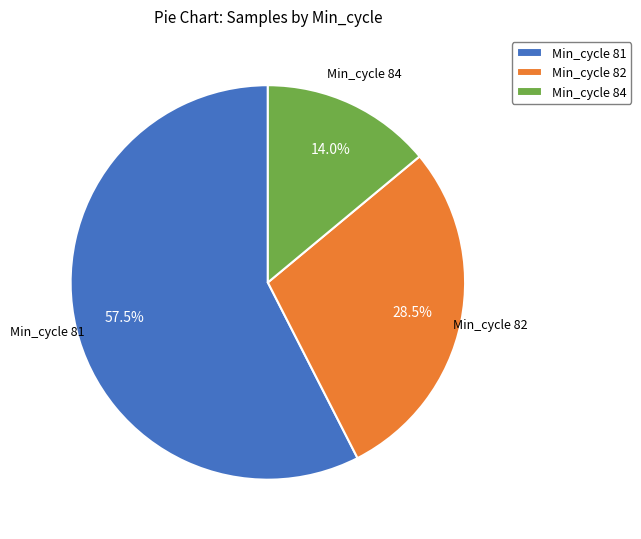

How many segments does this pie chart have?

3